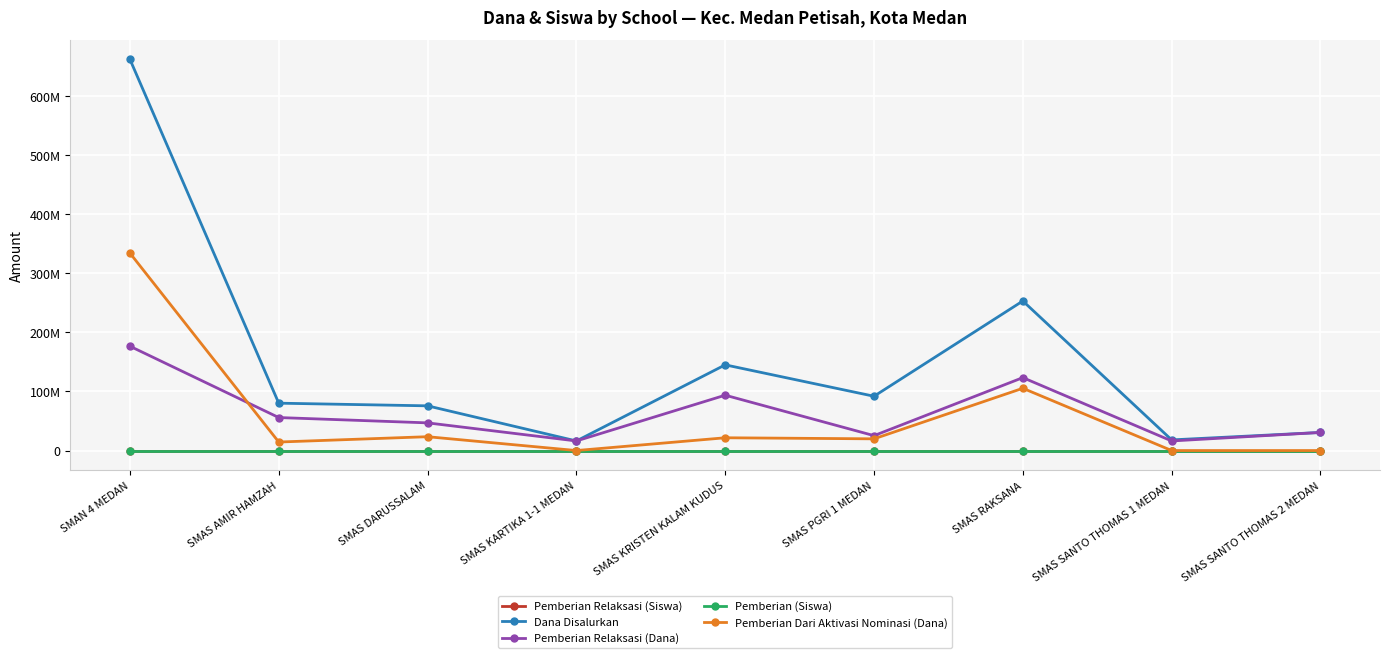

What is the label of the 1st point from the left?

SMAN 4 MEDAN